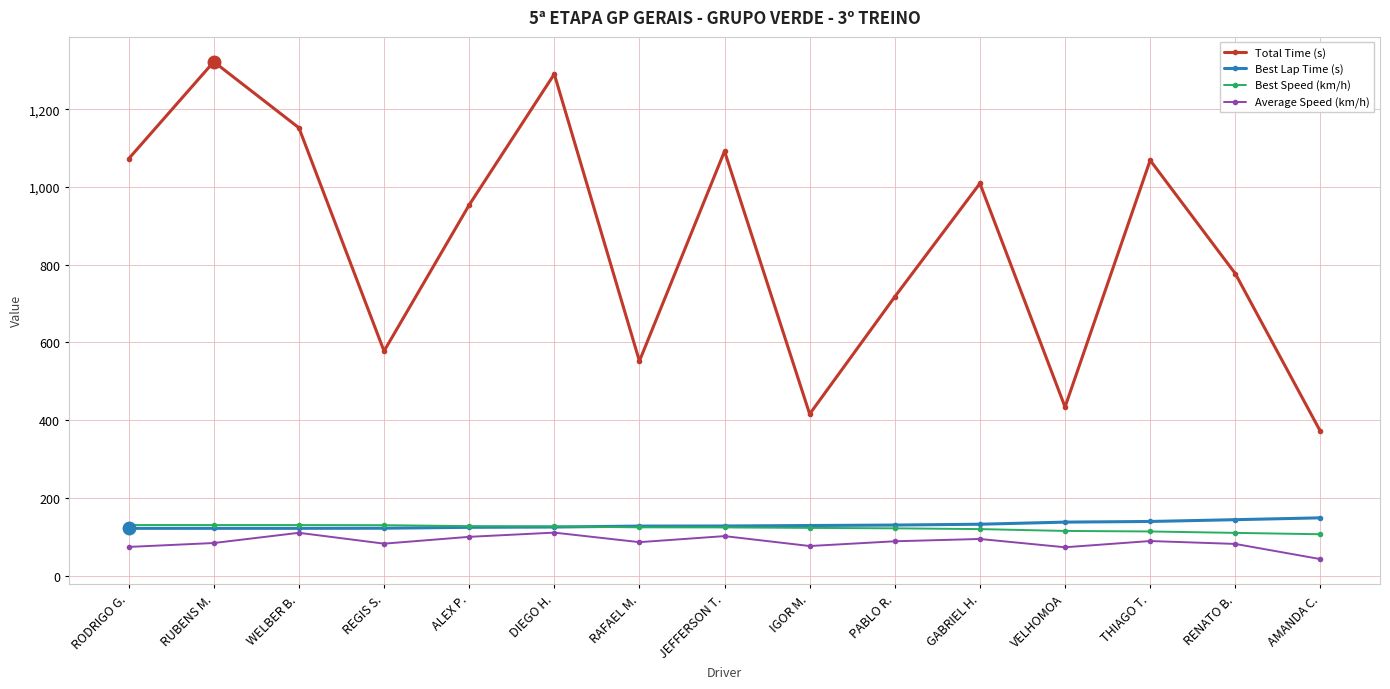

At how many categories does at least one series exceed 201?

15